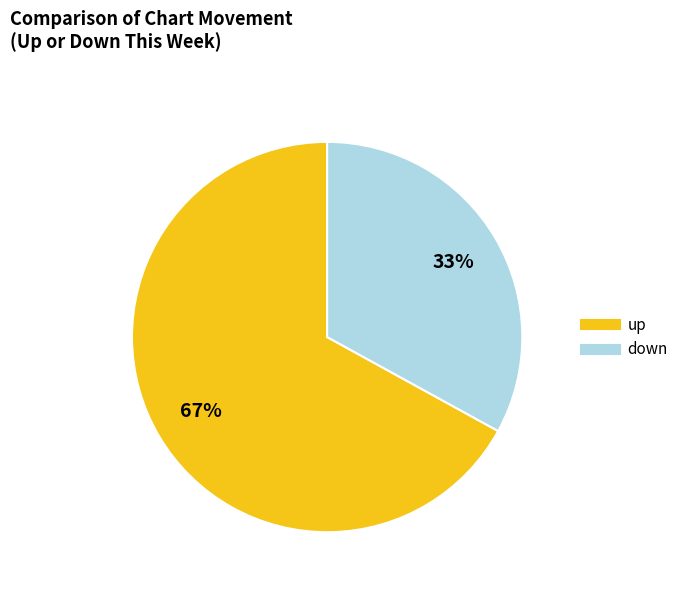

Combined, do down and up account for over 50%?

Yes